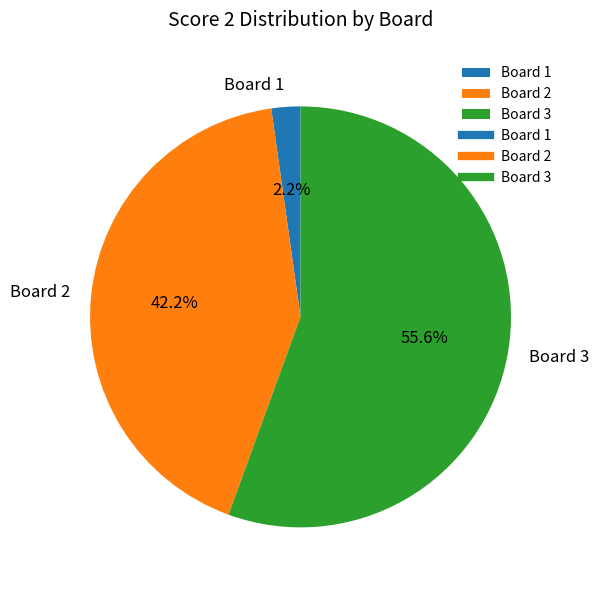

Combined, what portion of the pie is Board 3 and Board 2?

97.8%